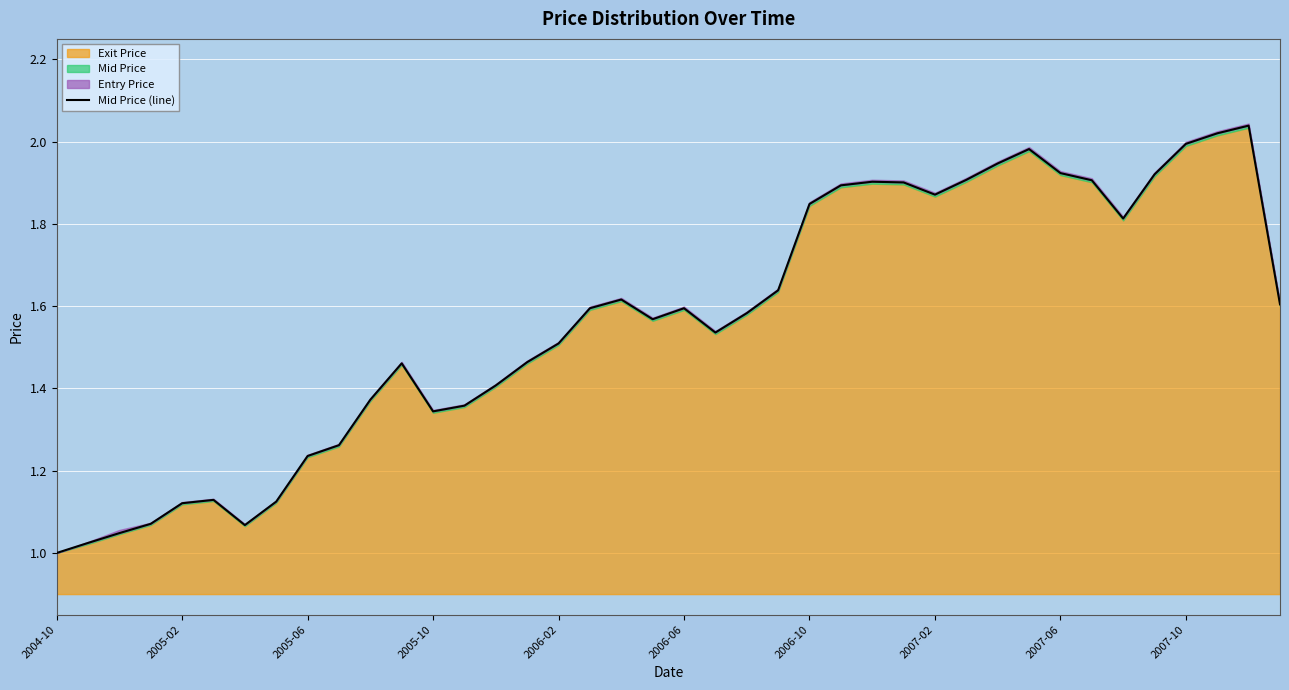

True or false: the data shows 2.5 at 29.

False